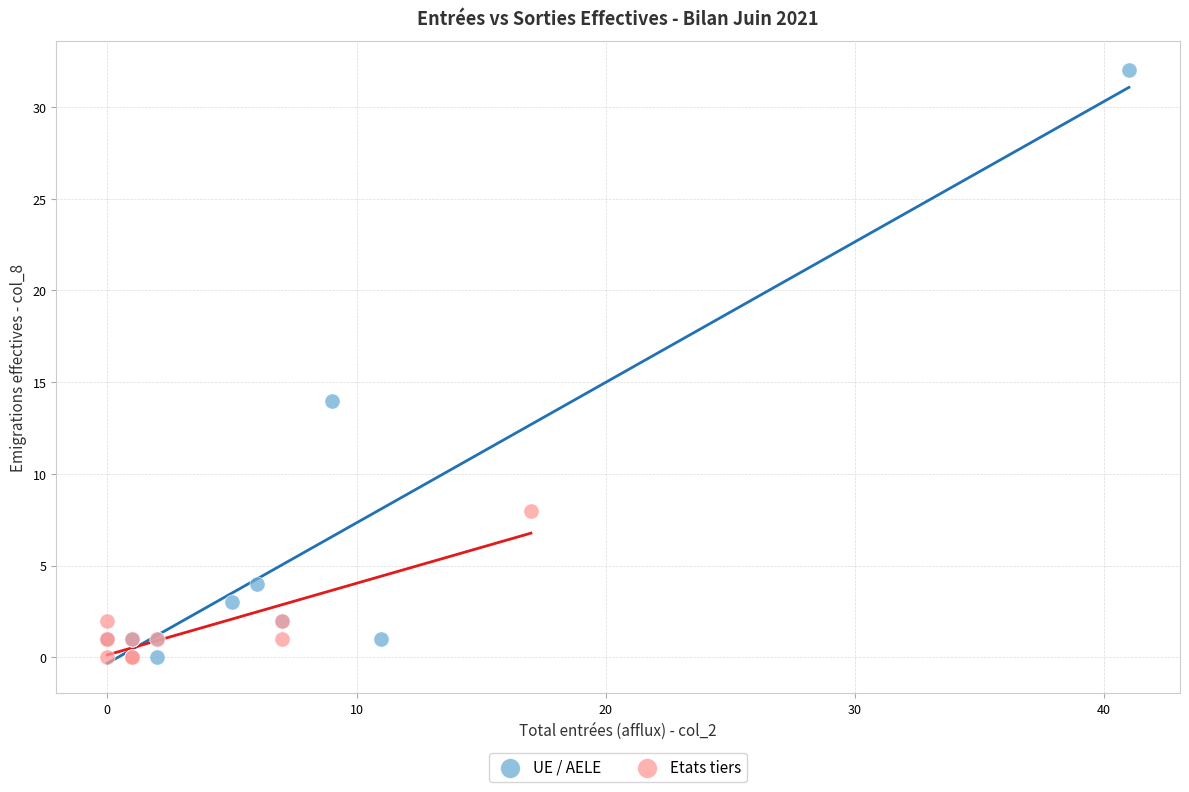

Which series contains the highest Y value?

UE / AELE